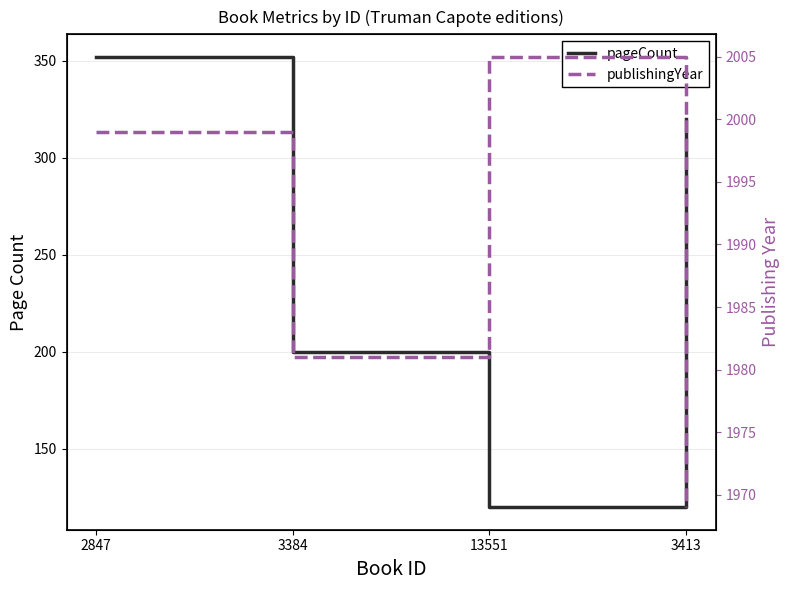

How many categories are shown in the chart?

4